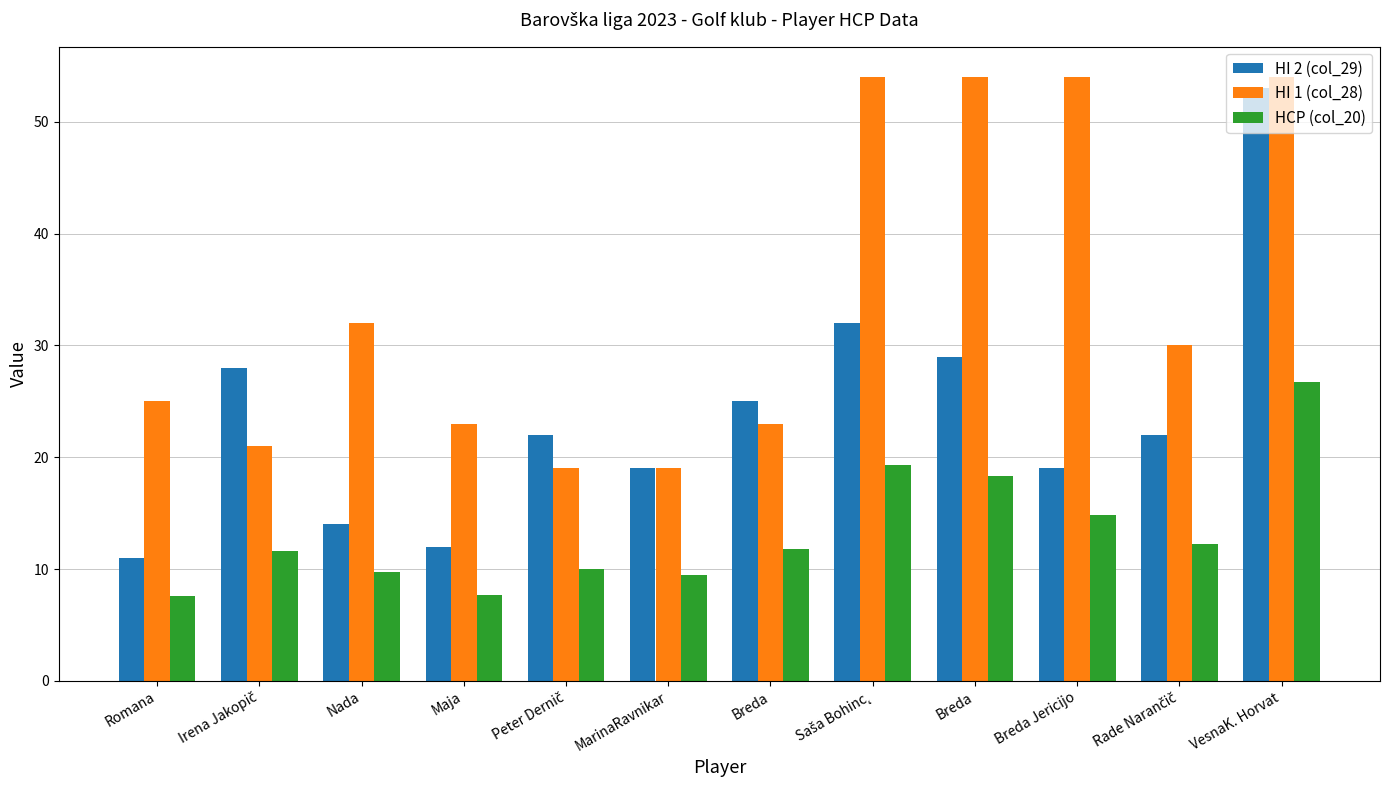

How many series are shown in this chart?

3